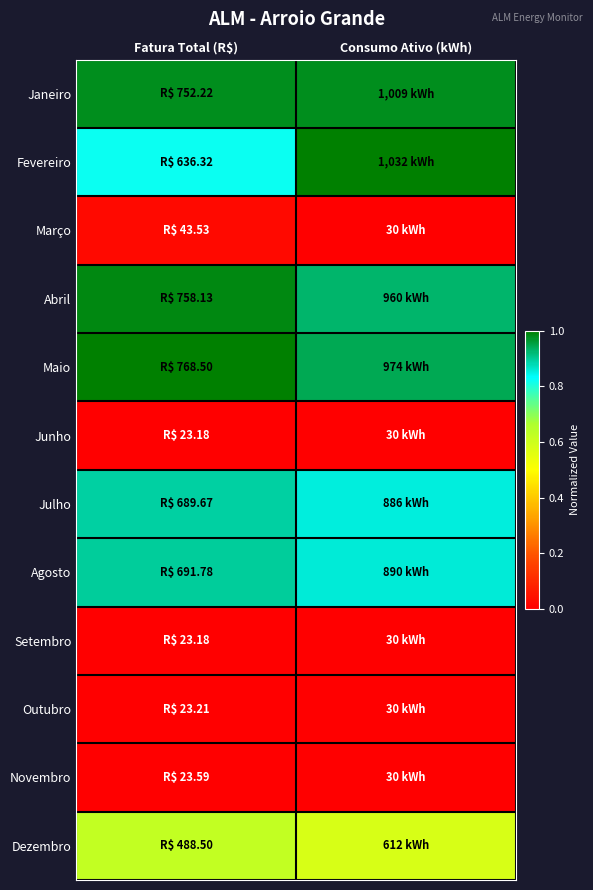

Reading left to right, extract all data points from this chart.

Janeiro: Fatura Total (R$)=1.0	Consumo Ativo (kWh)=1.0
Fevereiro: Fatura Total (R$)=0.8	Consumo Ativo (kWh)=1.0
Março: Fatura Total (R$)=0.0	Consumo Ativo (kWh)=0.0
Abril: Fatura Total (R$)=1.0	Consumo Ativo (kWh)=0.9
Maio: Fatura Total (R$)=1.0	Consumo Ativo (kWh)=0.9
Junho: Fatura Total (R$)=0.0	Consumo Ativo (kWh)=0.0
Julho: Fatura Total (R$)=0.9	Consumo Ativo (kWh)=0.9
Agosto: Fatura Total (R$)=0.9	Consumo Ativo (kWh)=0.9
Setembro: Fatura Total (R$)=0.0	Consumo Ativo (kWh)=0.0
Outubro: Fatura Total (R$)=0.0	Consumo Ativo (kWh)=0.0
Novembro: Fatura Total (R$)=0.0	Consumo Ativo (kWh)=0.0
Dezembro: Fatura Total (R$)=0.6	Consumo Ativo (kWh)=0.6